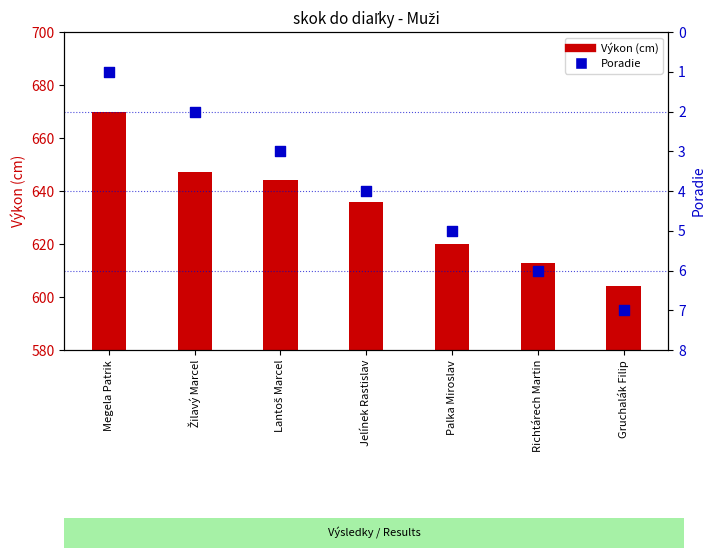

Which series has the largest Y range (max minus min)?

Výkon